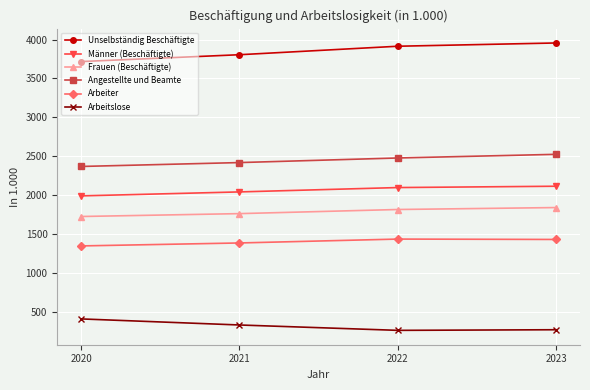

The value of Unselbständig Beschäftigte at 2021 is 6498. True or false?

False